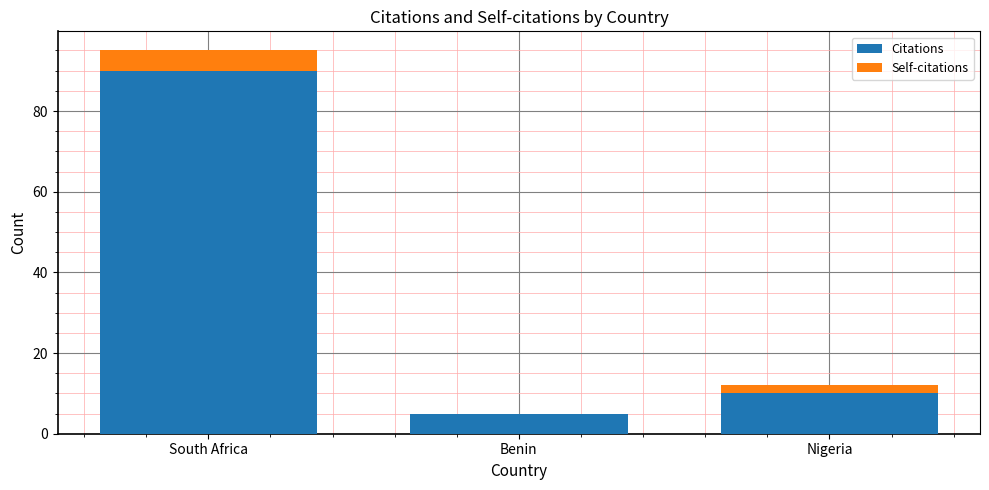

What is the maximum value for Citations?

90